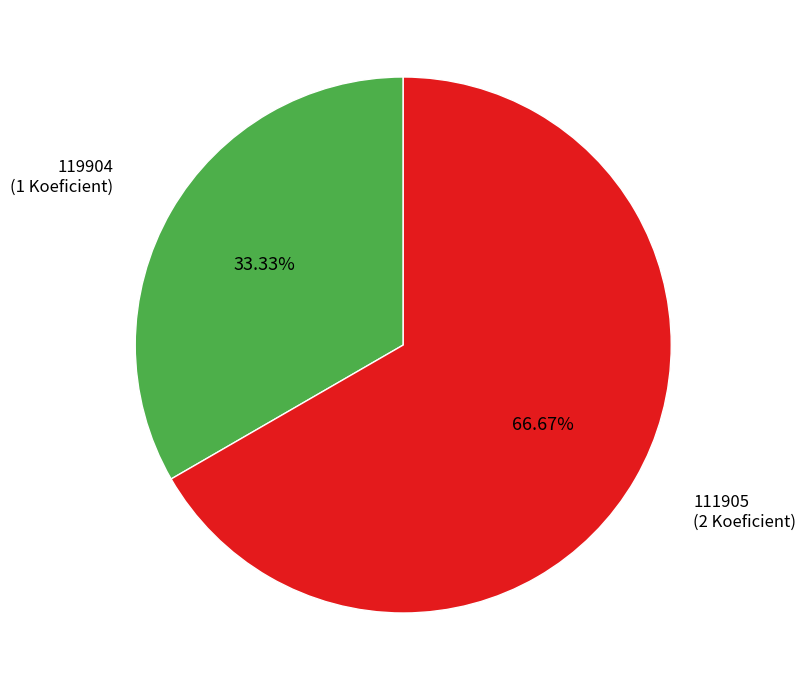

Does any single category account for the majority?

Yes